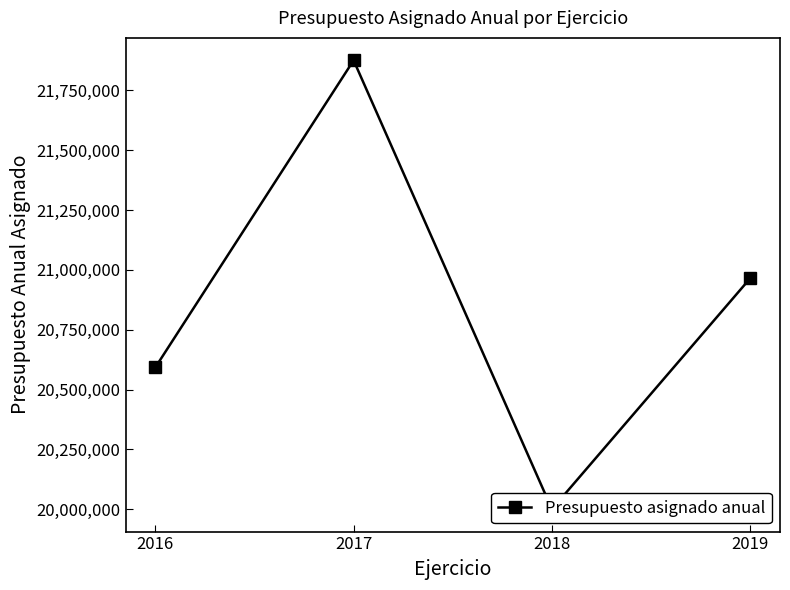

How many values are below 20965035?

2